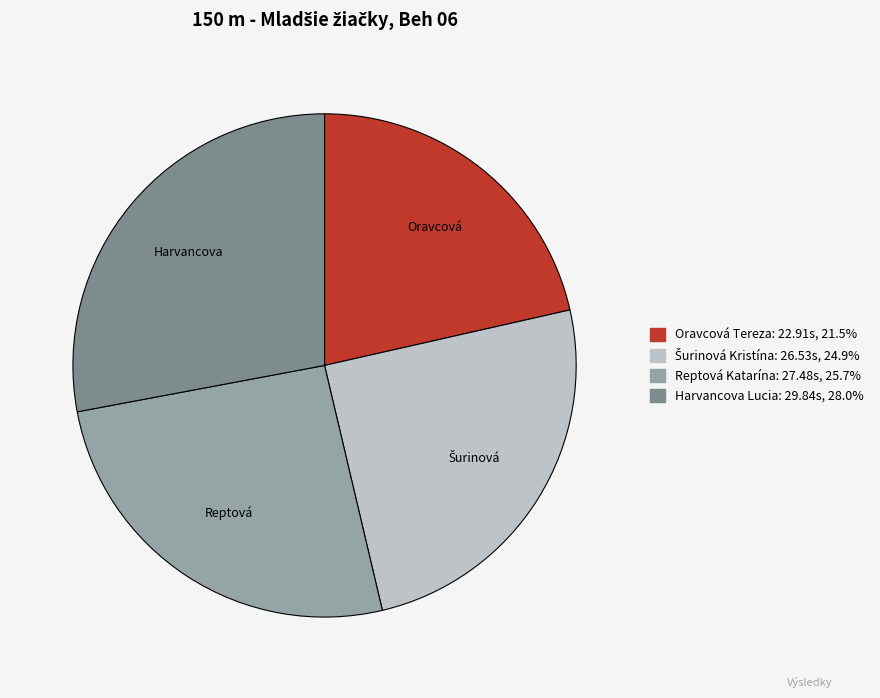

What is the smallest slice in the pie chart?

Oravcová Tereza